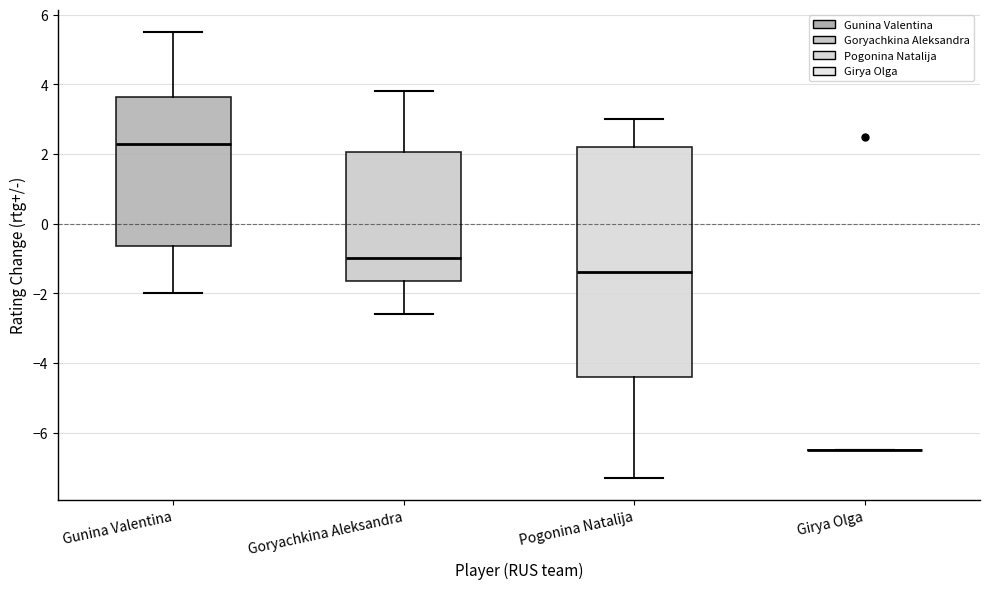

Which box is the tallest, from its lower edge to its upper edge?

Pogonina Natalija